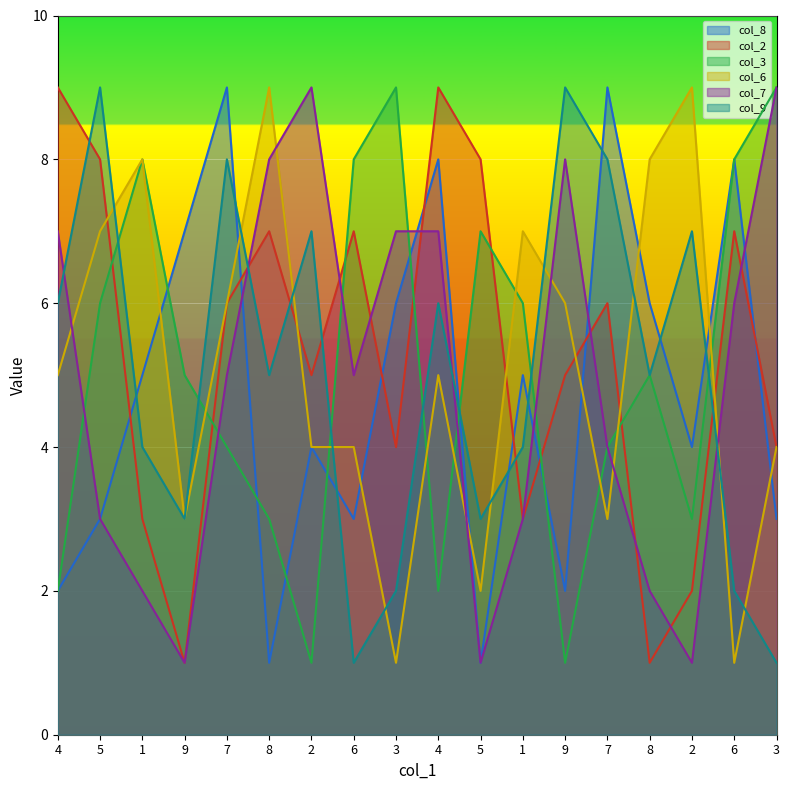

At which category does the chart reach its peak across all series?

7